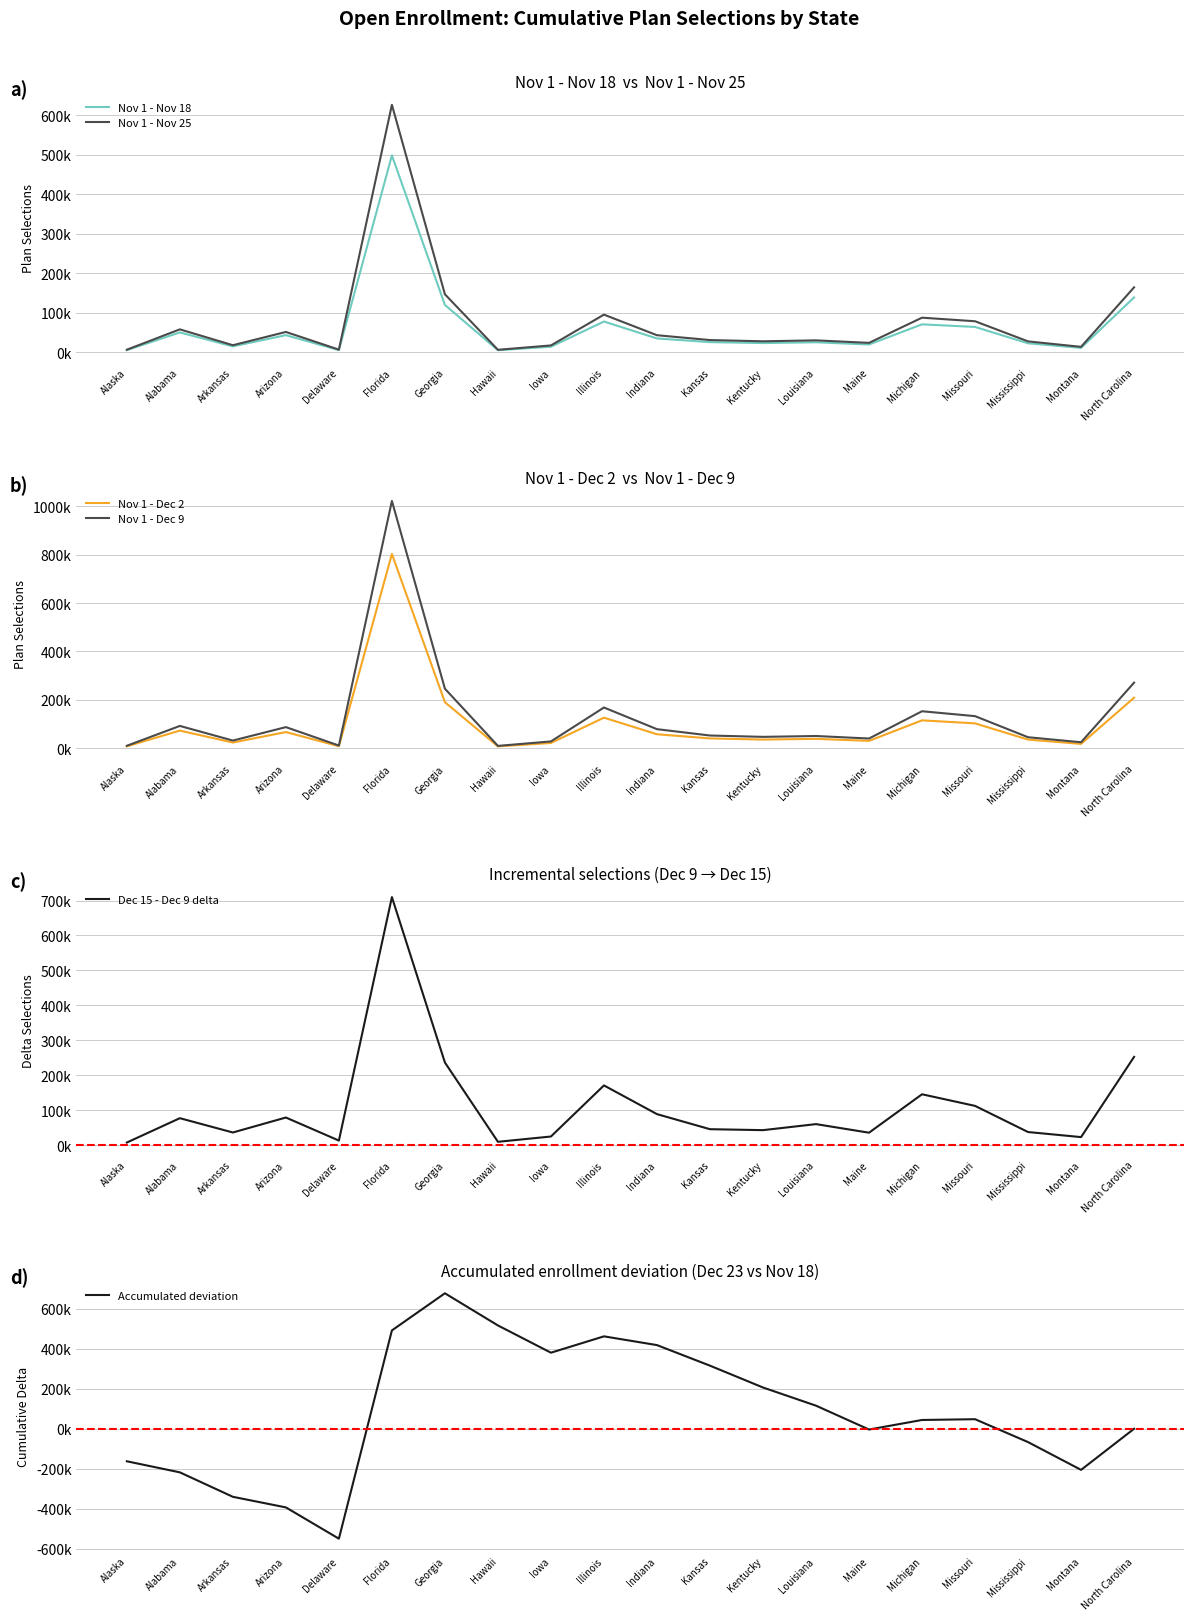

What position from the left is Iowa?

9